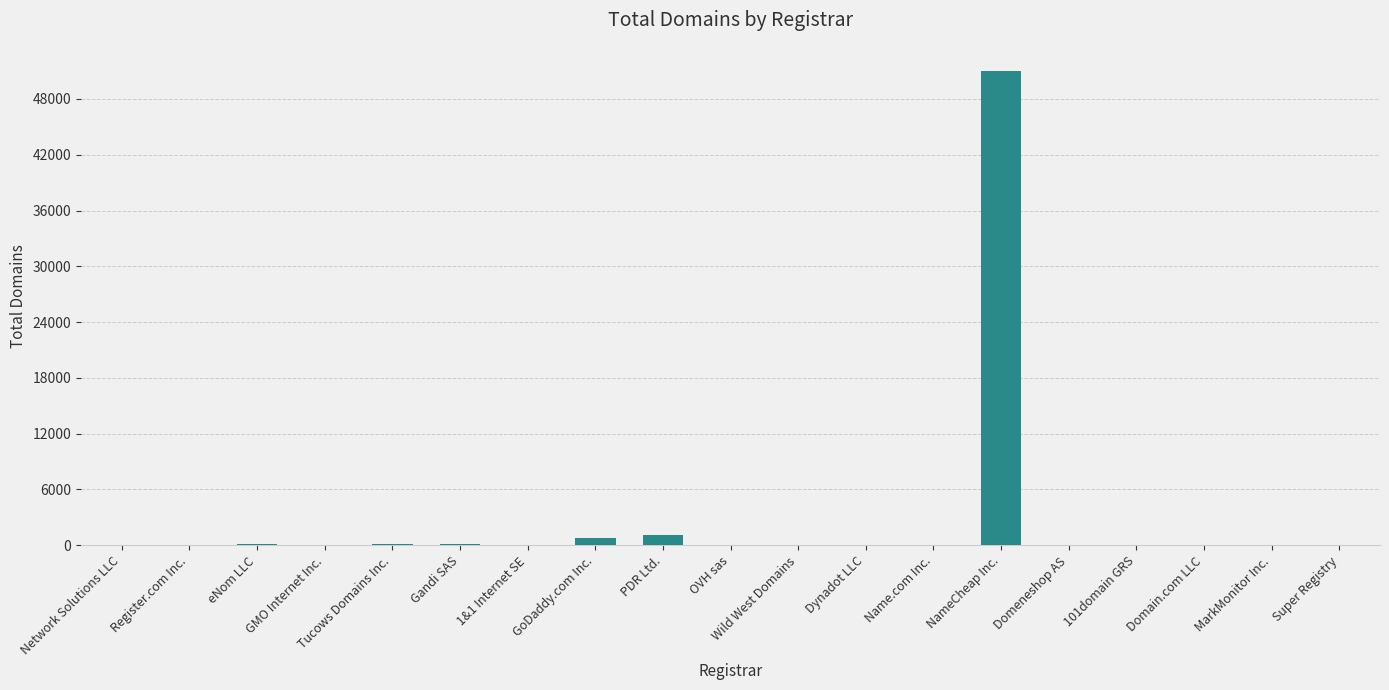

Which category has the highest value across all series?

NameCheap Inc.